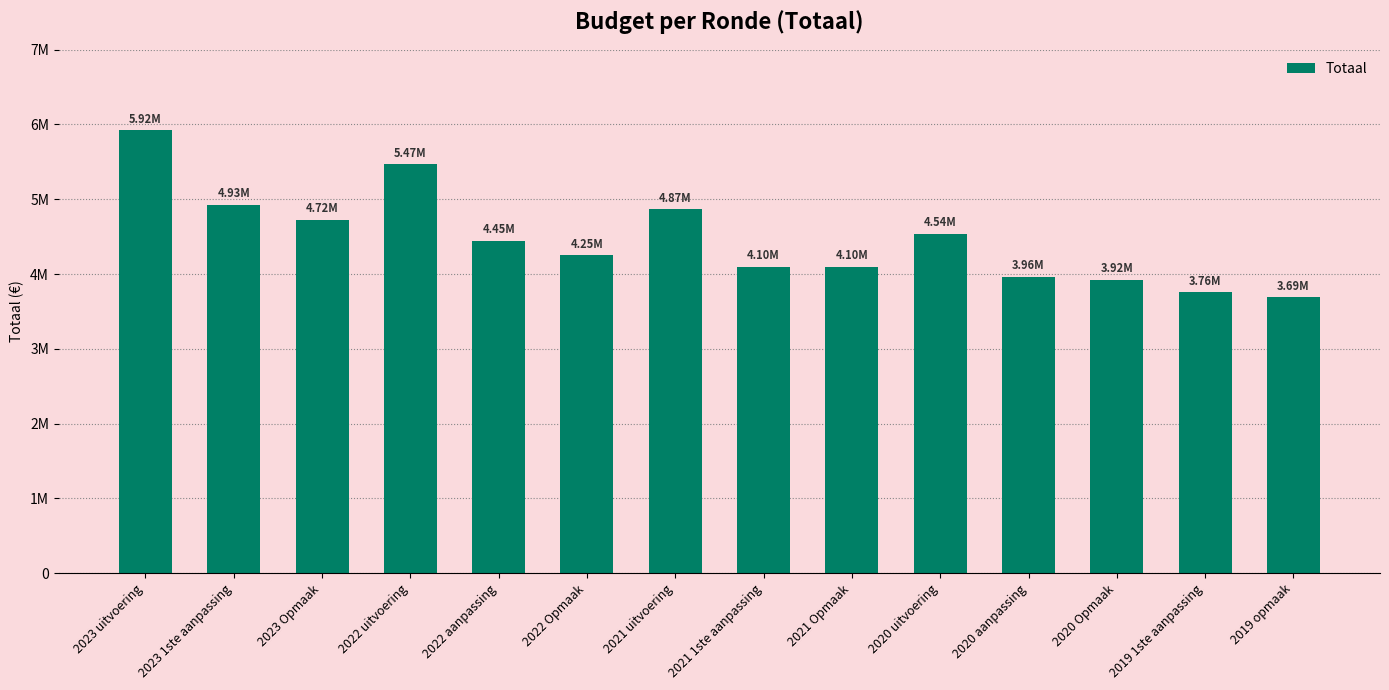

The value at 2020 Opmaak is 2533682. True or false?

False